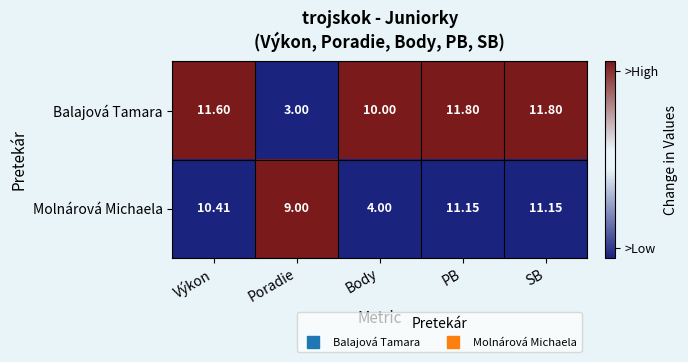

At SB, list the series in order from largest to smallest.

Balajová Tamara, Molnárová Michaela